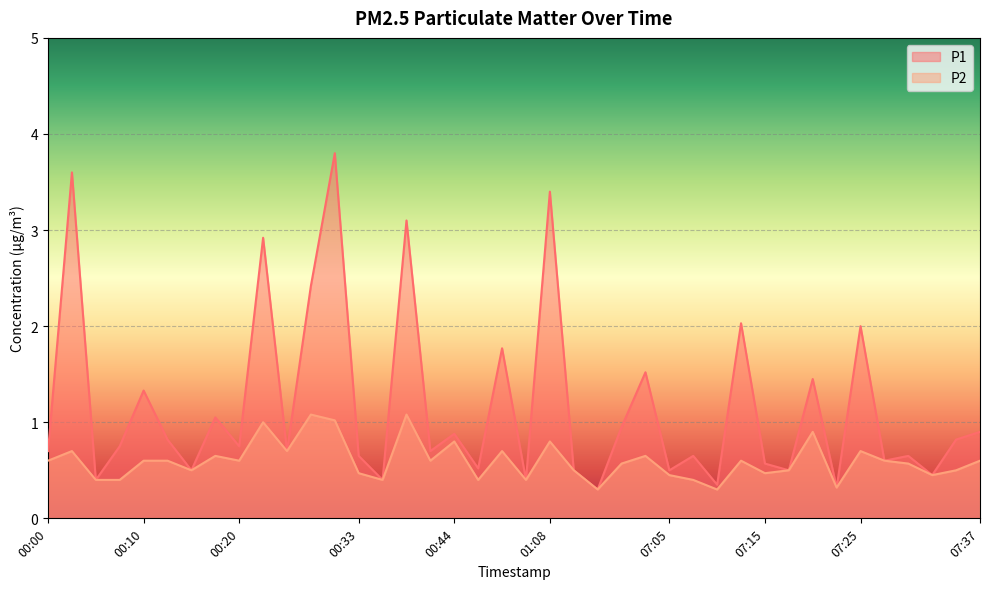

List the labels in order of P1 value, largest first.

00:31, 00:03, 01:08, 00:39, 00:23, 00:28, 07:12, 07:25, 00:52, 07:02, 07:20, 00:10, 00:18, 07:00, 07:37, 00:44, 00:13, 07:35, 00:08, 00:20, 00:00, 00:25, 00:41, 00:33, 07:07, 07:30, 07:27, 07:15, 00:46, 00:15, 06:55, 07:05, 07:17, 07:32, 00:05, 00:36, 01:06, 07:10, 07:22, 06:58